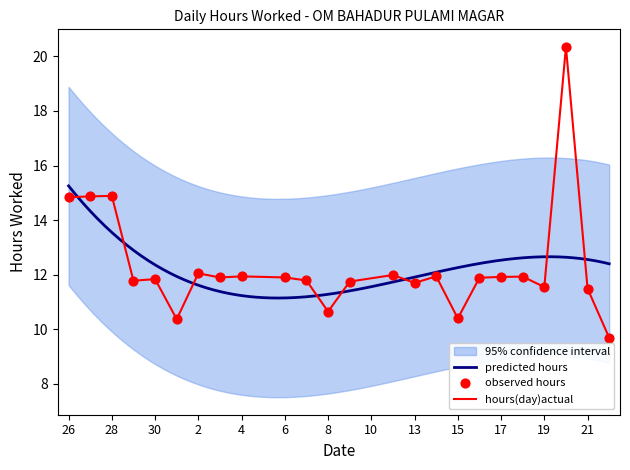

Approximately how many times larger is the value at 21 compared to 30?

1.0